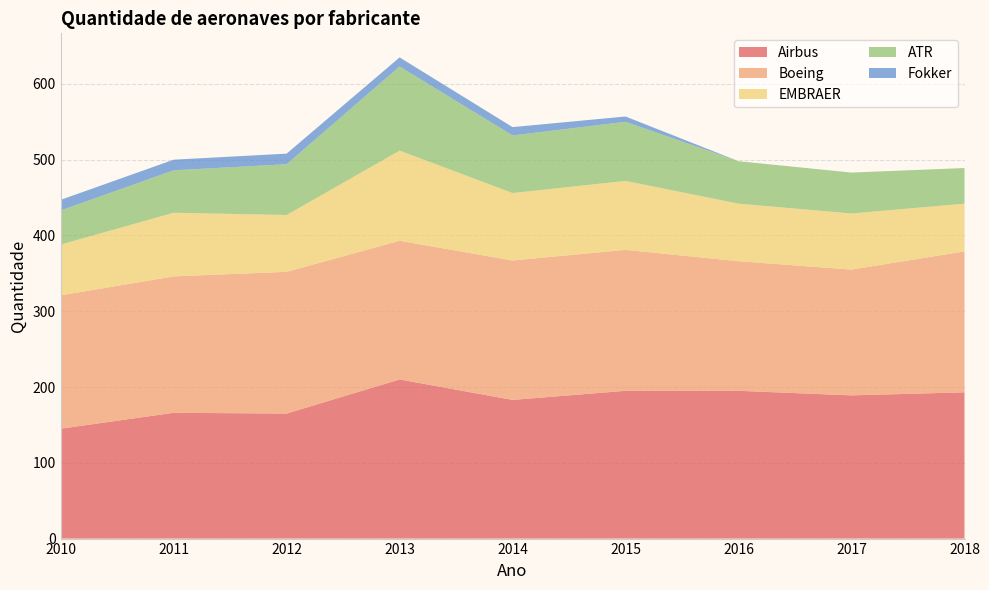

Reading left to right, list all the values displayed in this chart.

Airbus: 2010=145	2011=166	2012=165	2013=210	2014=183	2015=195	2016=195	2017=189	2018=193
Boeing: 2010=176	2011=180	2012=187	2013=183	2014=184	2015=186	2016=171	2017=166	2018=186
EMBRAER: 2010=67	2011=84	2012=75	2013=119	2014=89	2015=91	2016=76	2017=74	2018=63
ATR: 2010=45	2011=56	2012=67	2013=111	2014=76	2015=78	2016=56	2017=54	2018=47
Fokker: 2010=14	2011=14	2012=14	2013=12	2014=11	2015=7	2016=0	2017=0	2018=0